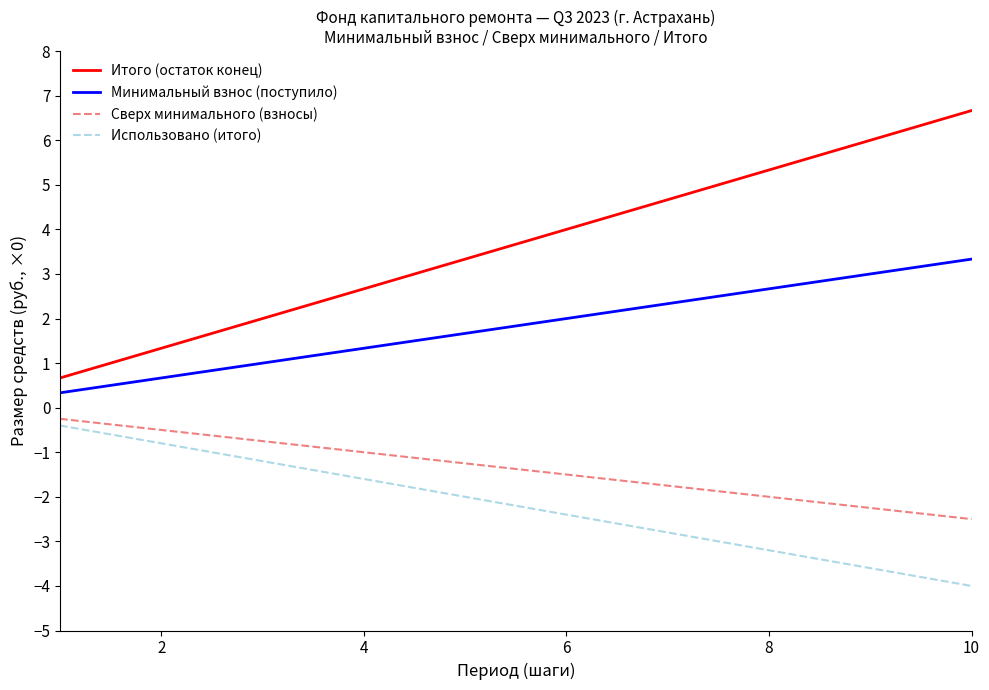

Which series has the widest spread of values?

Итого (остаток конец)